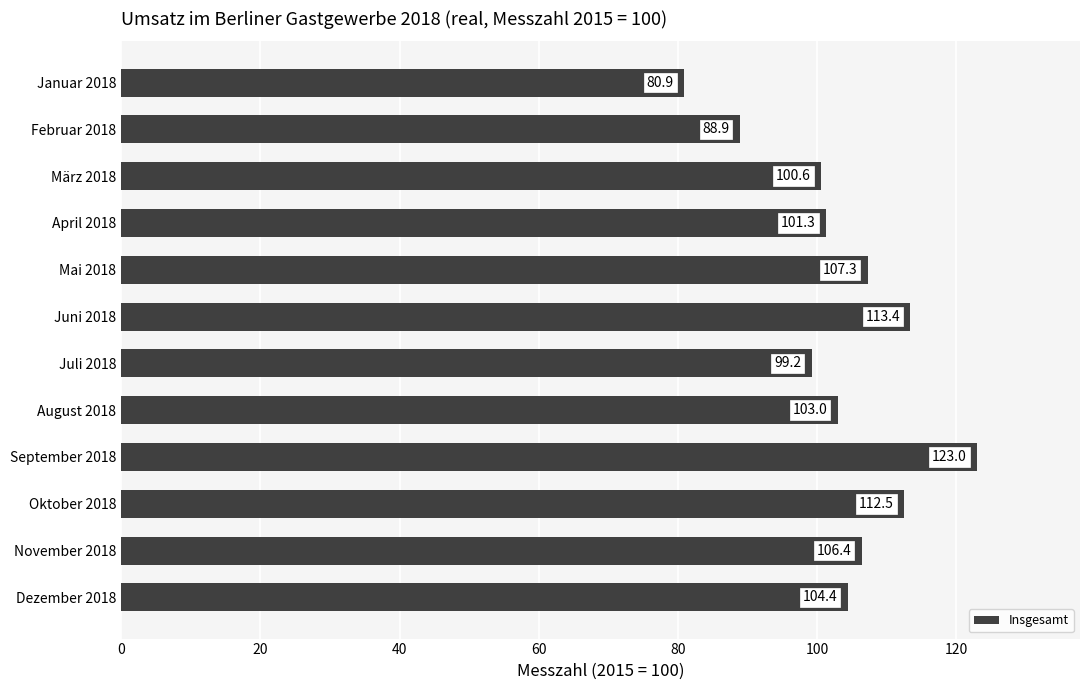

What is the average value?

103.4